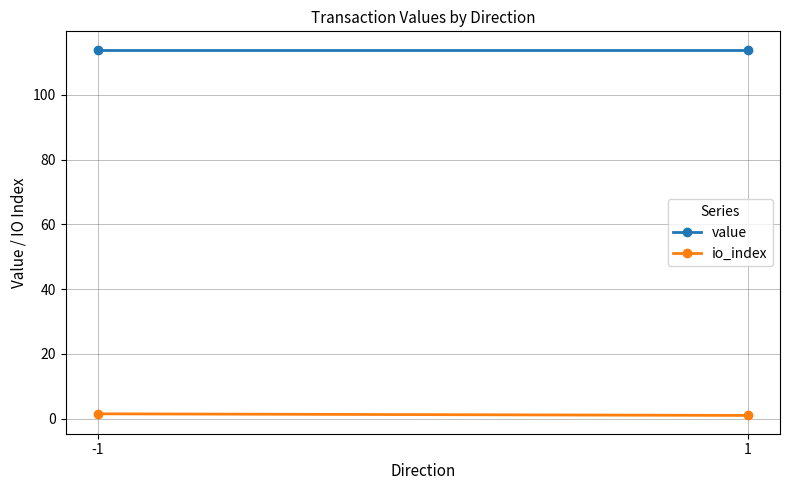

What is the spread (max minus min) of values at 1?

113.0